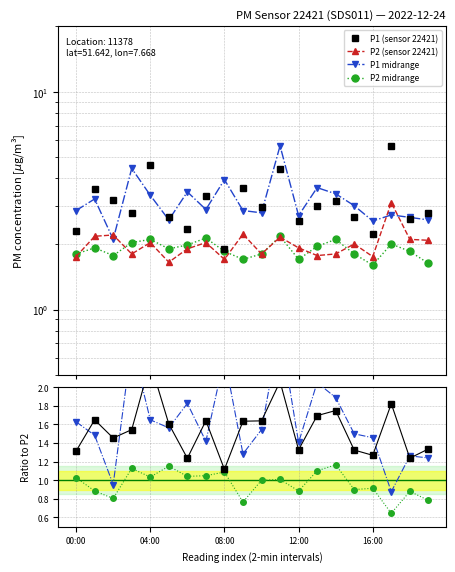

Where is P1 nearest to the value 3?

13:00